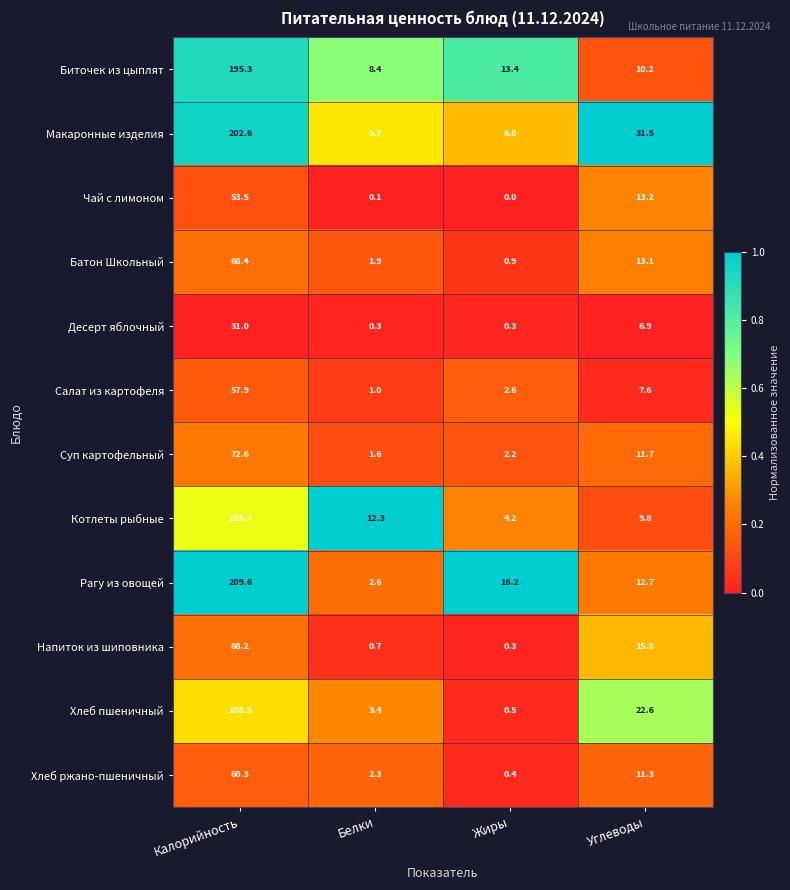

What is the total value across all series at Жиры?

47.0